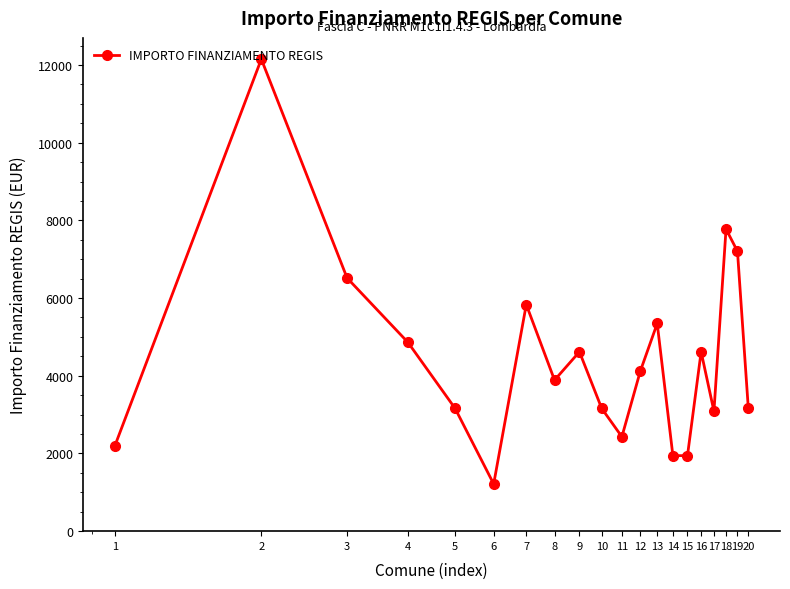

What is the value of the 9th point from the left?

4617